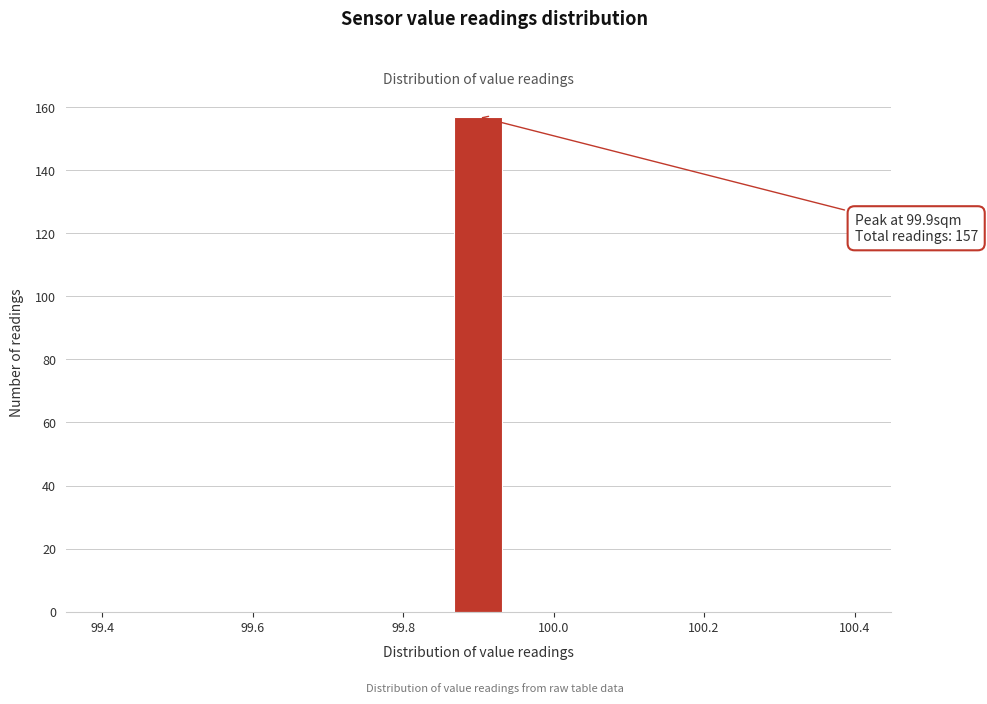

Around what value on the x-axis is the tallest bar? Give the approximate position of its centre, as read against the axis.

99.90